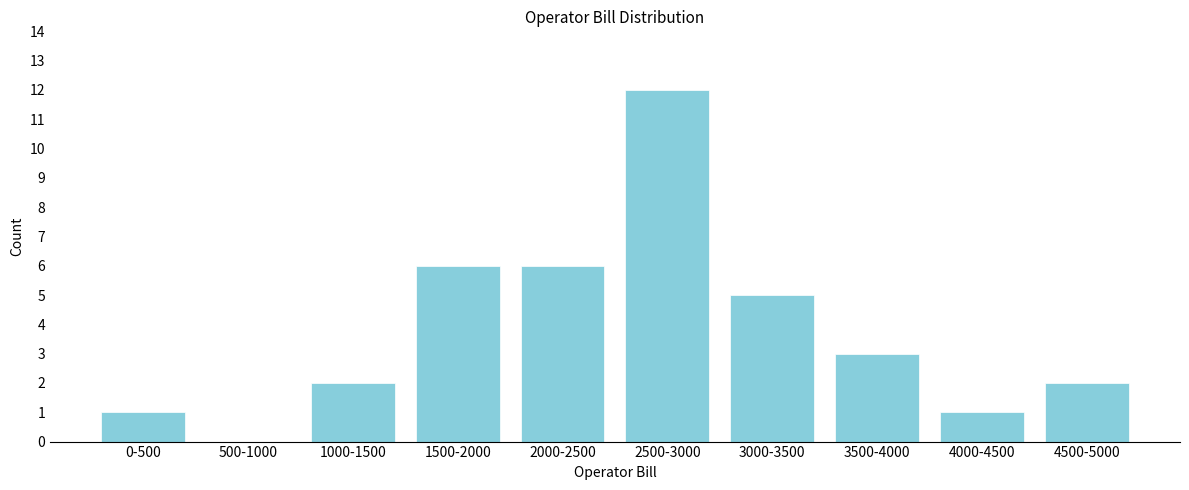

Reading left to right, extract all data points from this chart.

0-500=1	500-1000=0	1000-1500=2	1500-2000=6	2000-2500=6	2500-3000=12	3000-3500=5	3500-4000=3	4000-4500=1	4500-5000=2